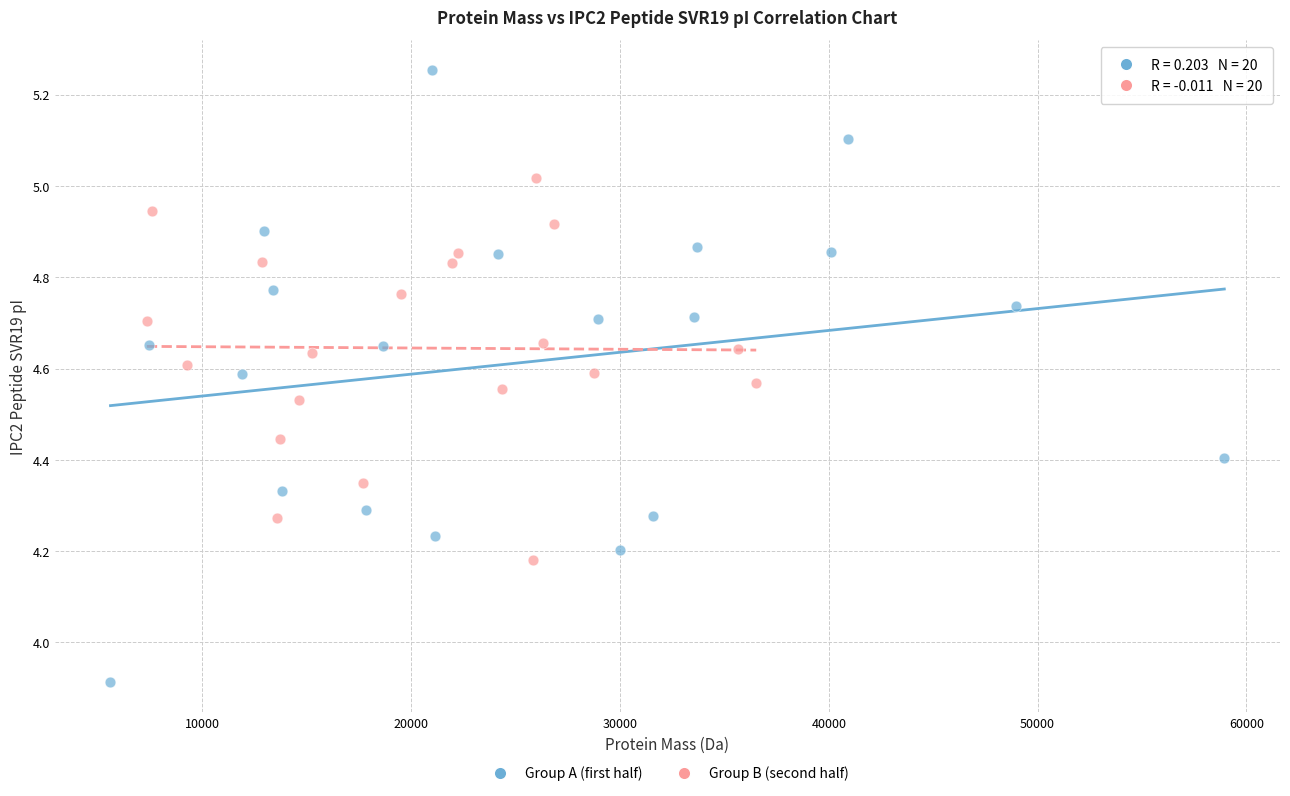

Which series contains the highest Y value?

Group A (first half)